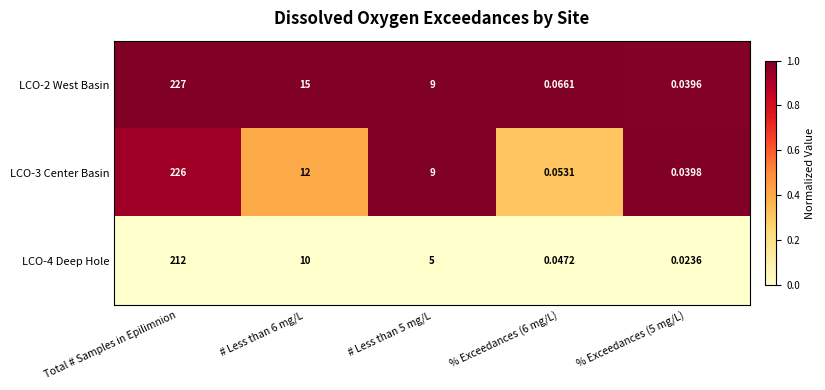

Where does the LCO-4 Deep Hole series first go above 5?

Total # Samples in Epilimnion